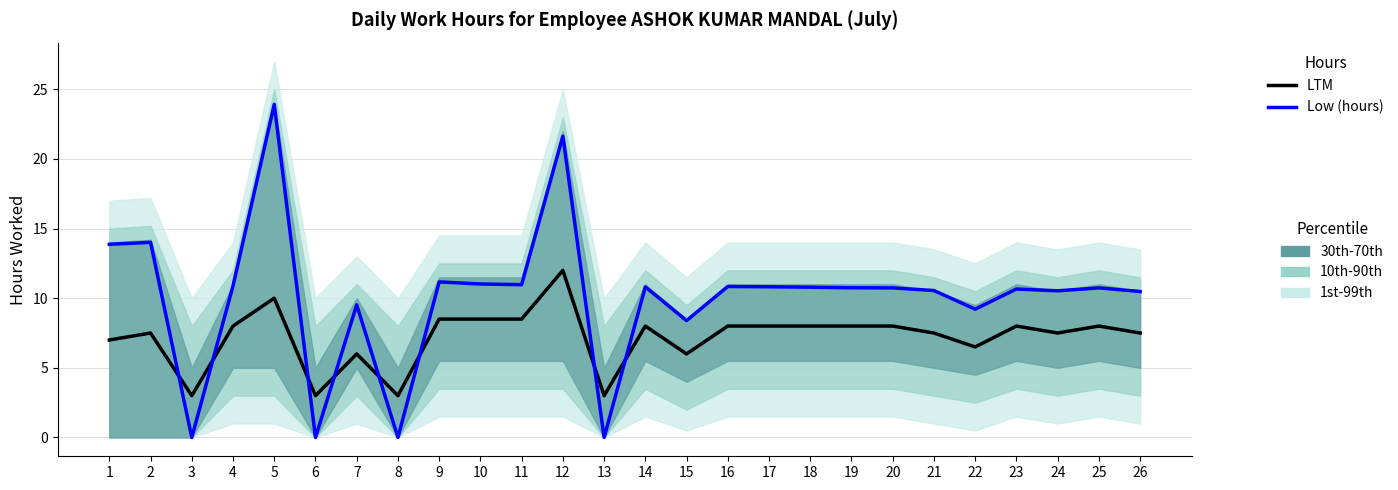

Which series has the widest spread of values?

Low (hours)